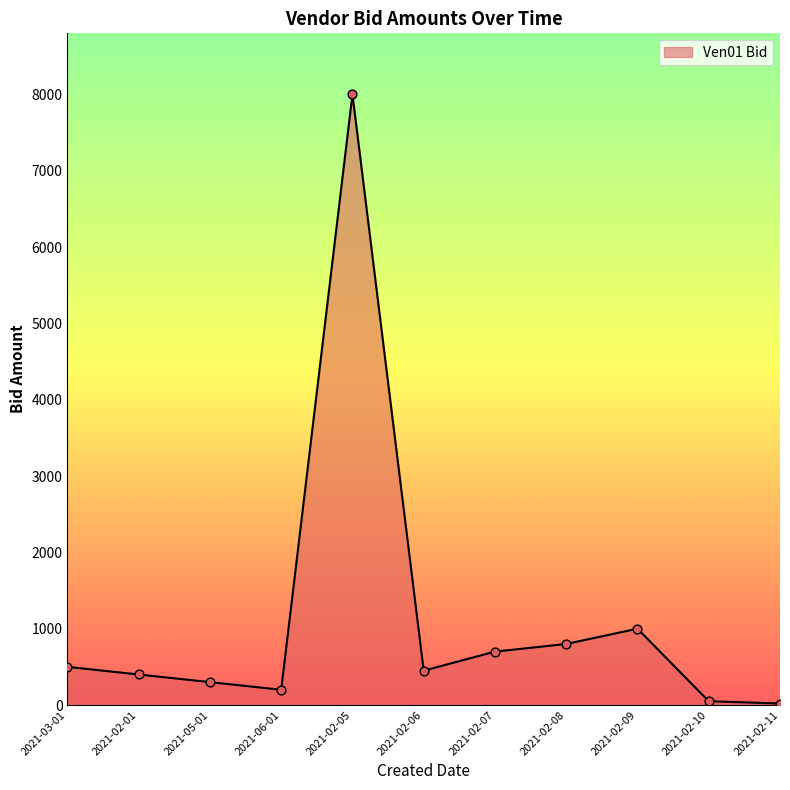

What is the ratio of the value at 2021-06-01 to the value at 2021-02-10?

4.0